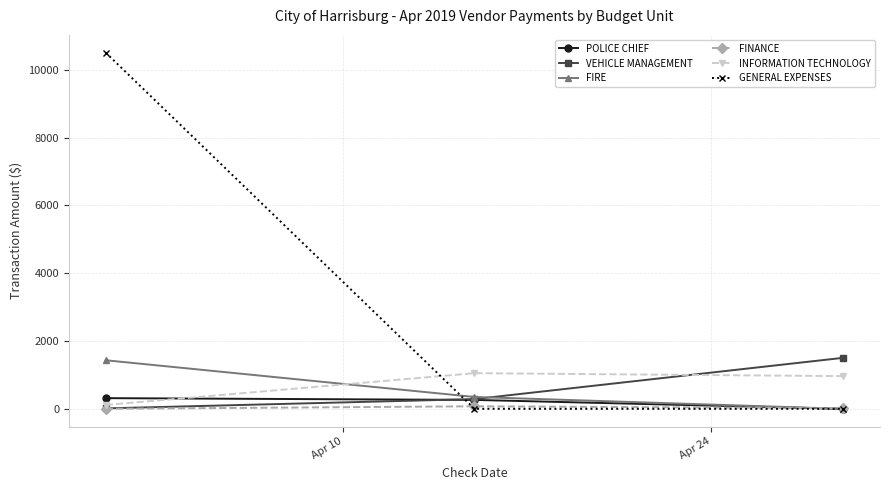

What is the greatest value displayed?

10509.1